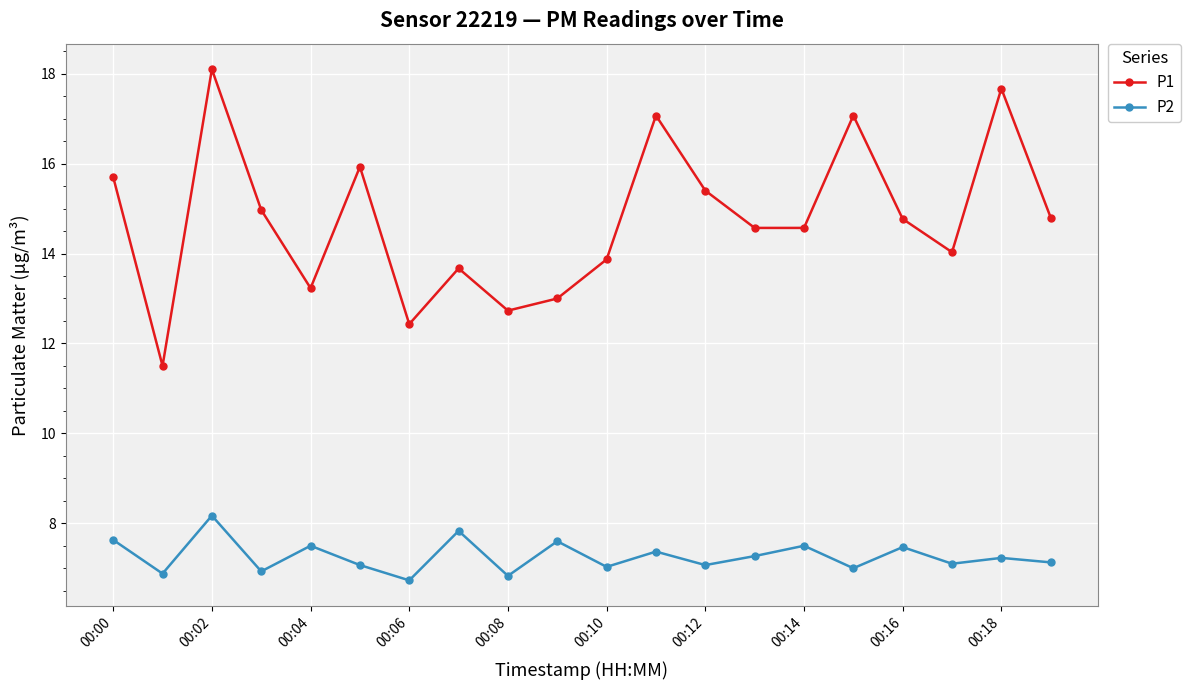

How many categories are shown in the chart?

20